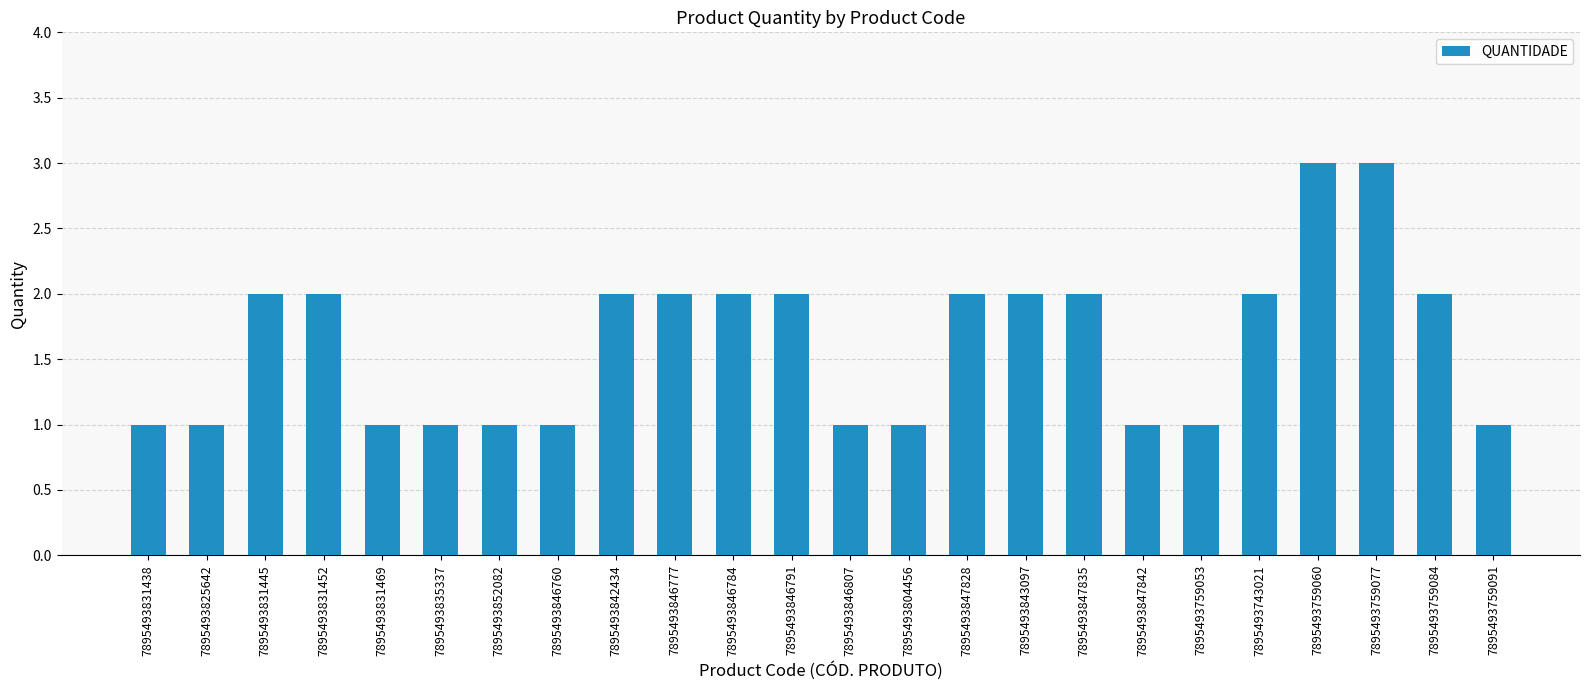

The chart shows a value of 1 at 7895493846807. True or false?

True